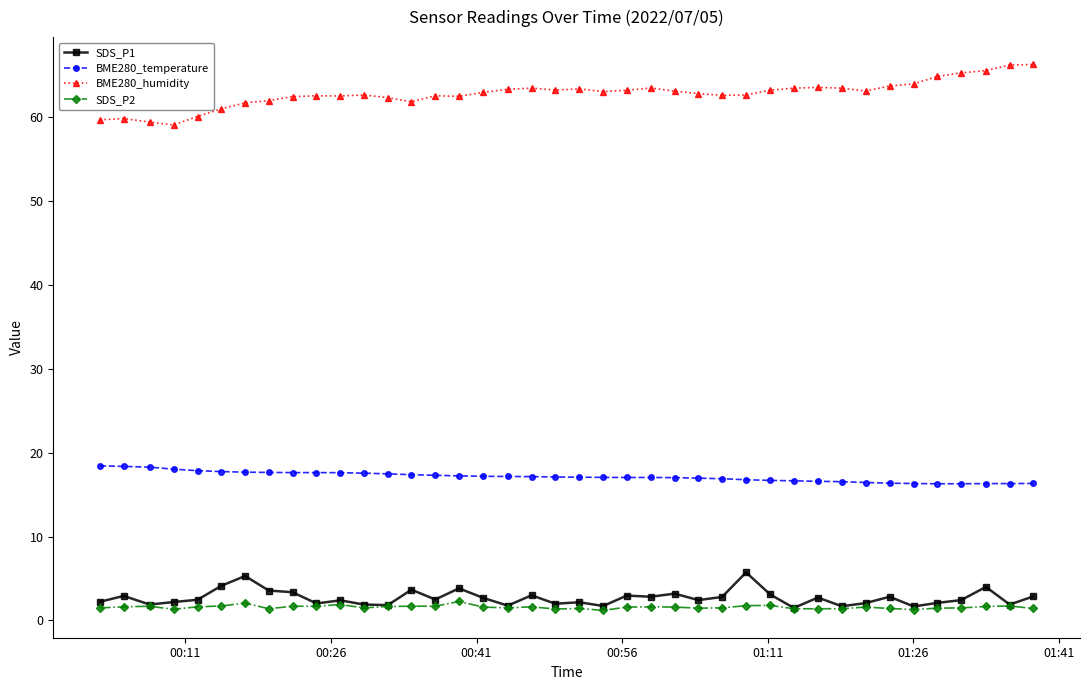

True or false: SDS_P2 and BME280_temperature intersect in this chart.

False